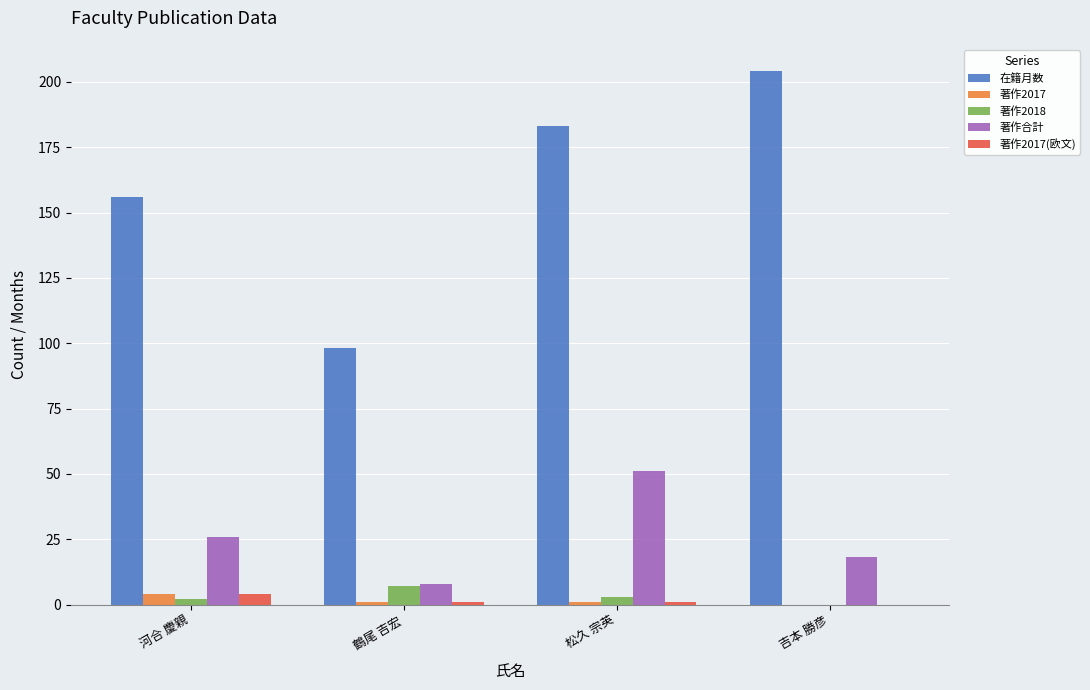

What is the difference between the 著作合計 values at 吉本 勝彦 and 河合 慶親?

8